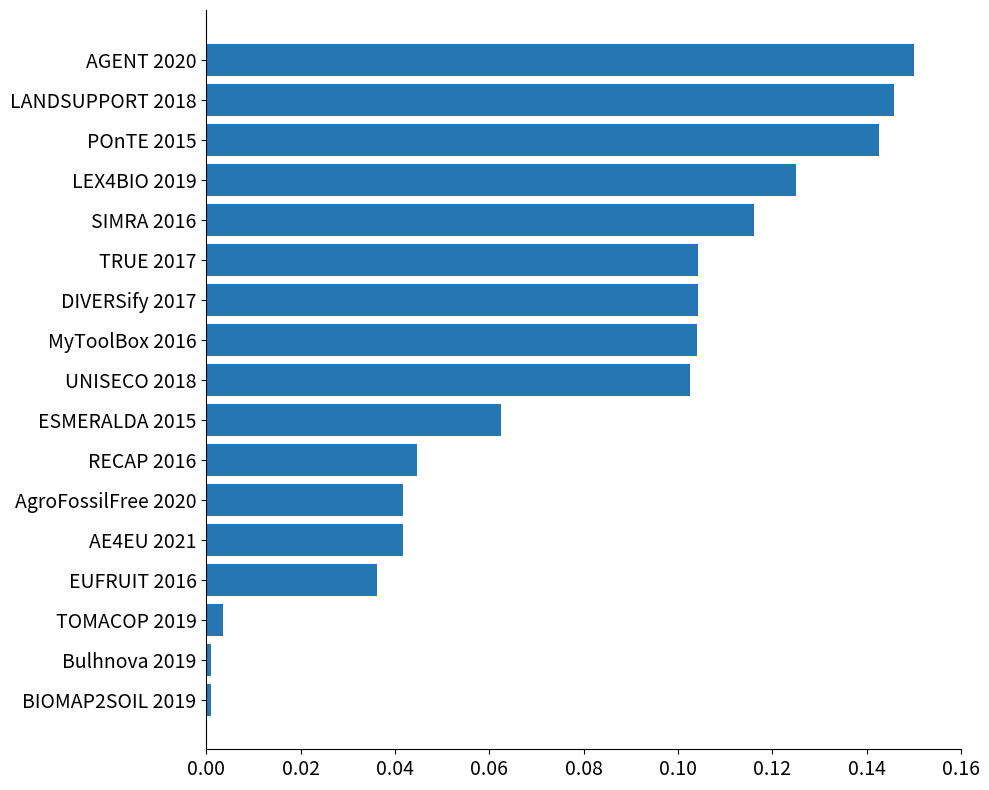

What is the change in value from TOMACOP 2019 to DIVERSify 2017?

+0.1